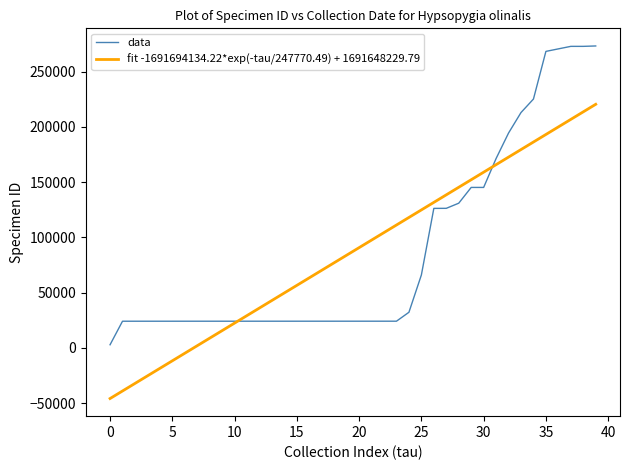

What is the minimum value shown in the chart?

-45908.0